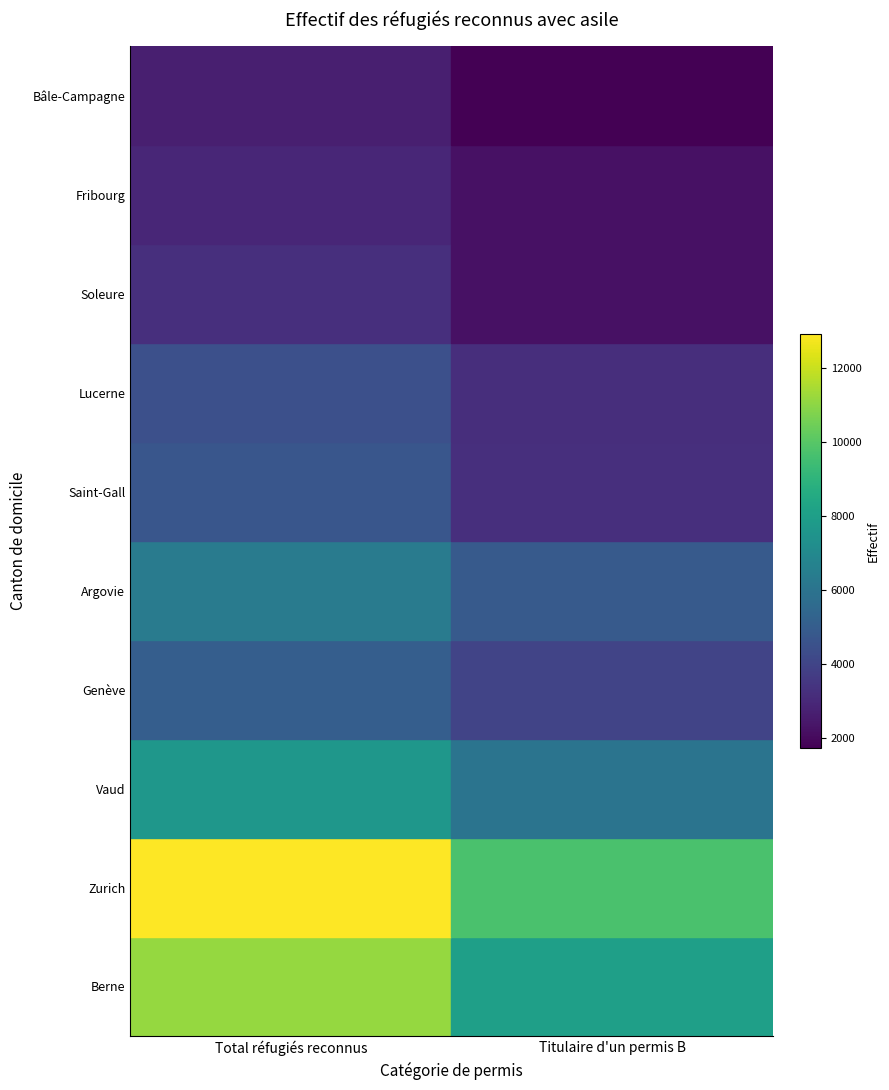

The Titulaire d'un permis B series shows 0.8 at Titulaire d'un permis B. True or false?

False